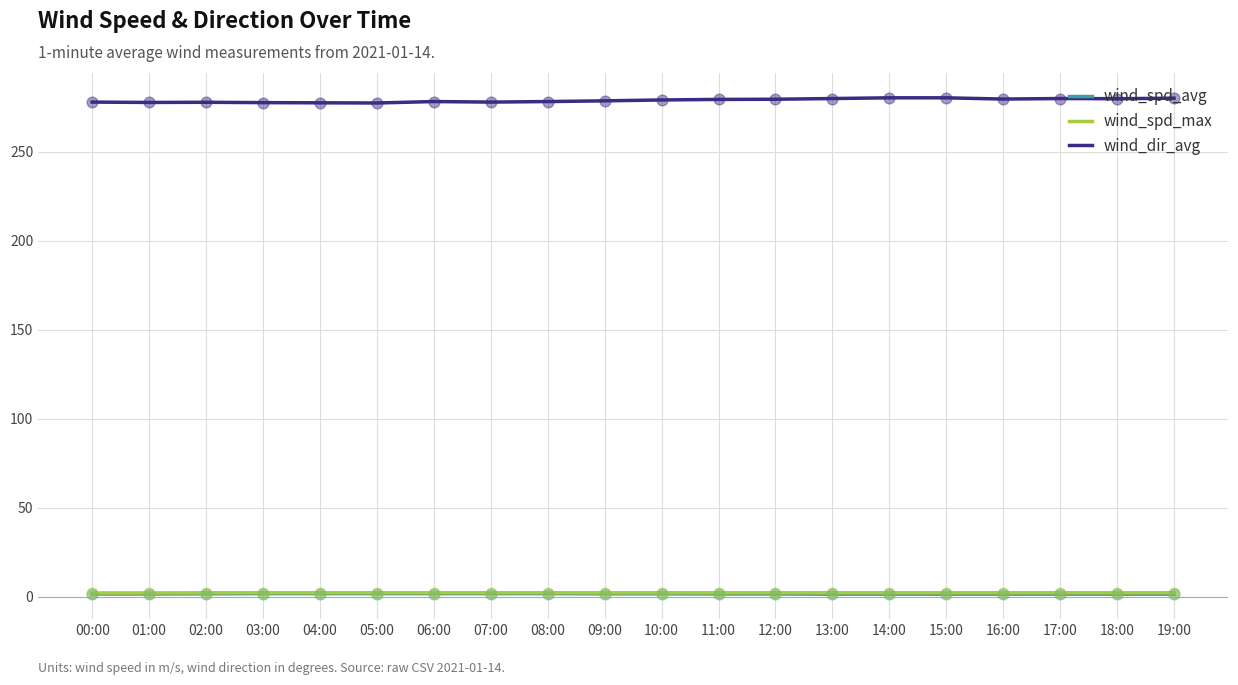

What are all the series names shown in the legend?

wind_spd_avg, wind_spd_max, wind_dir_avg